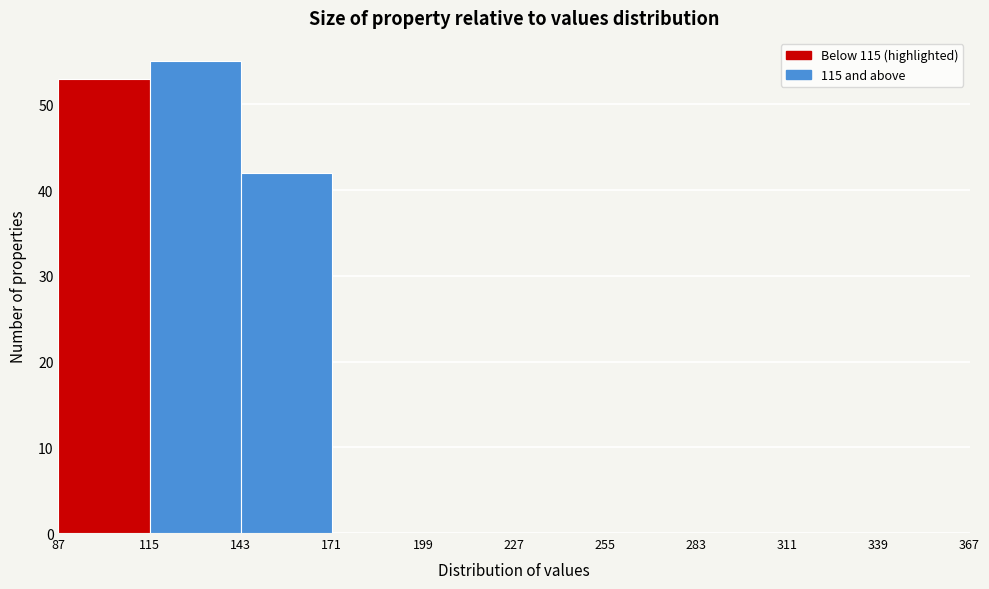

Over which range of the x-axis is the bar tallest?

115 to 143